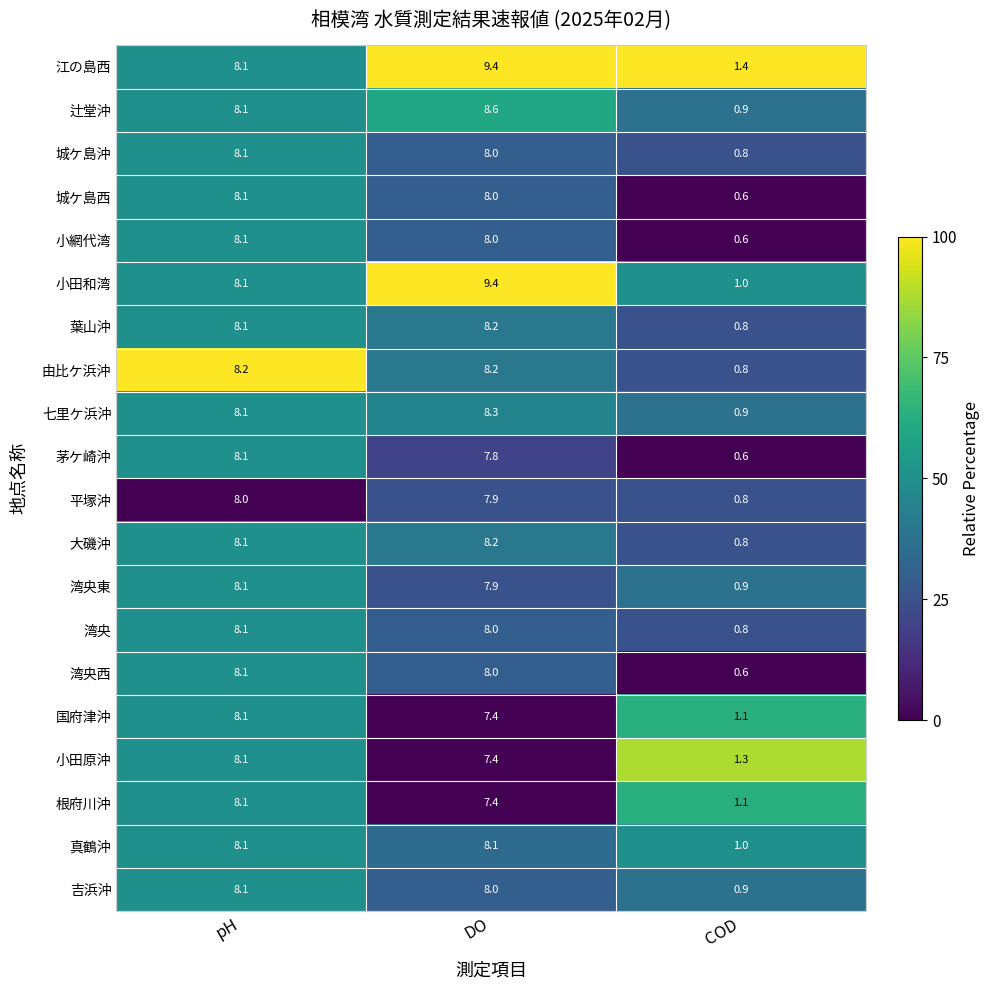

The 由比ケ浜沖 series shows 8.2 at pH. True or false?

True